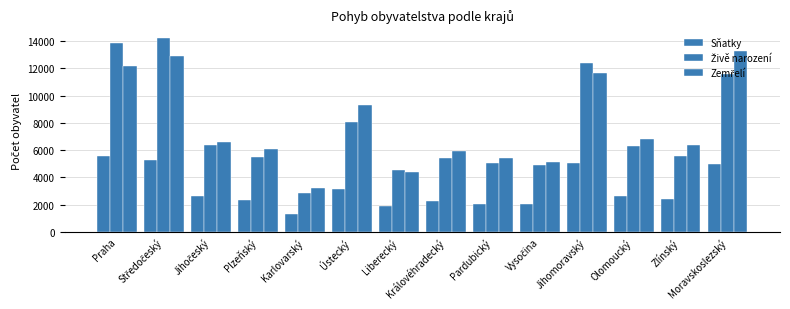

How many bars are there in each group?

3